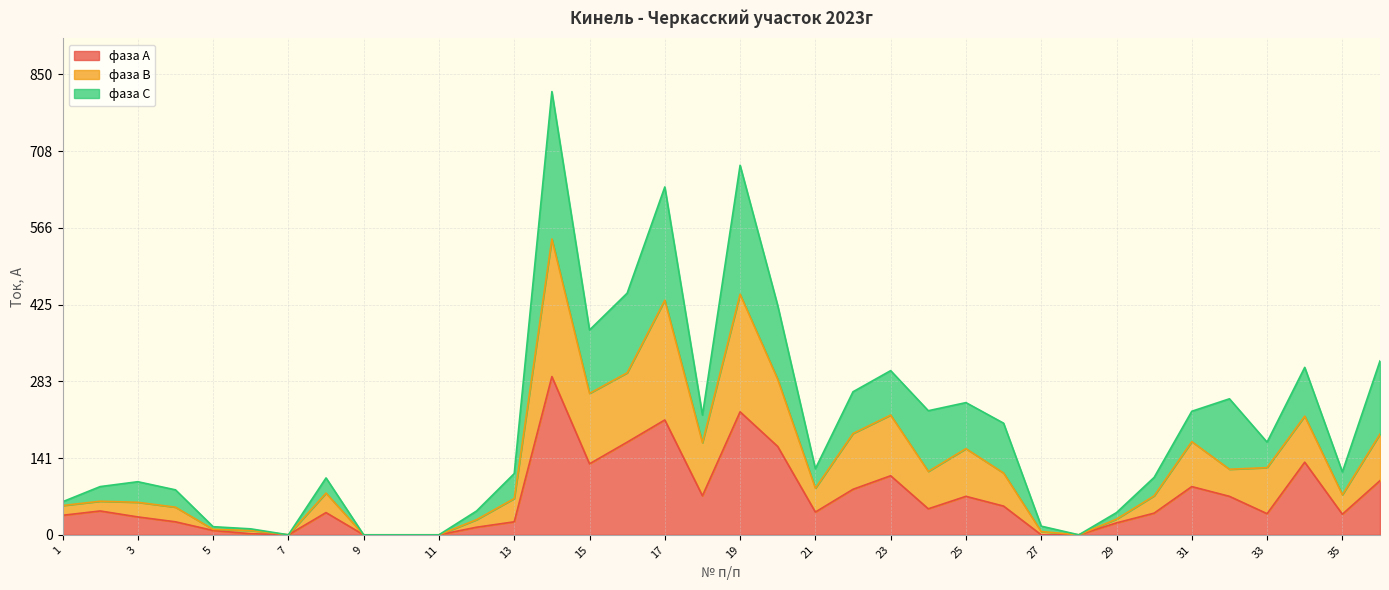

What is the highest value of the фаза А series?

292